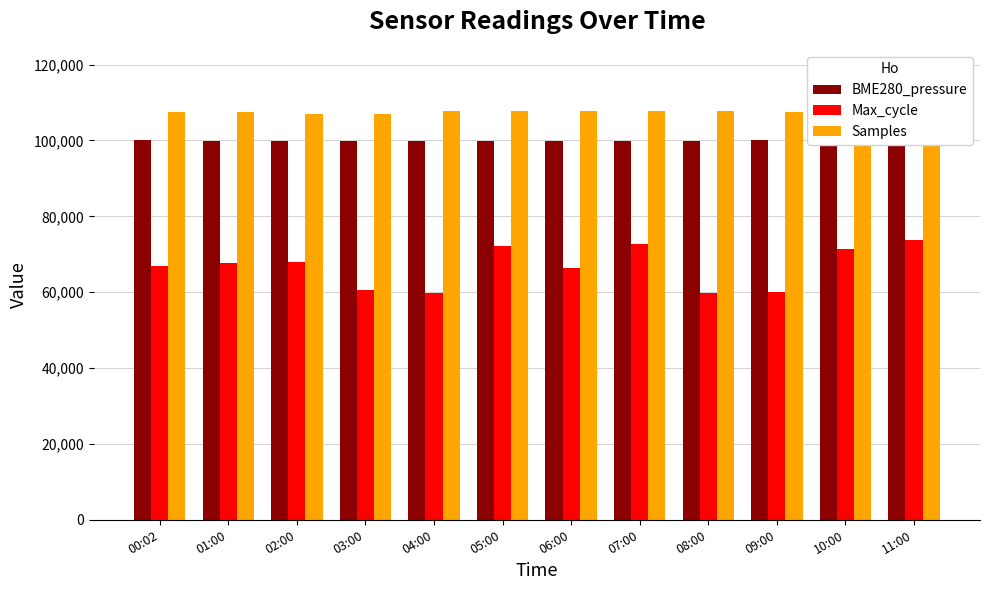

Which series has the widest spread of values?

Max_cycle